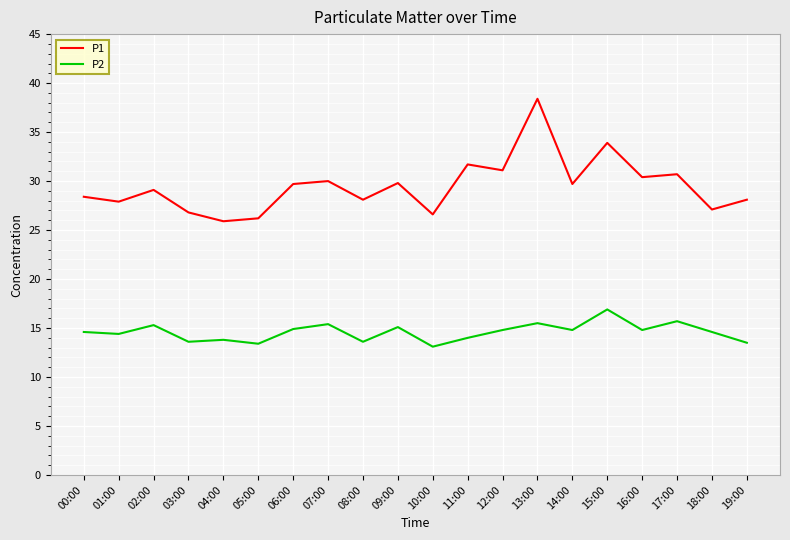

List the series in order of their peak value, highest first.

P1, P2